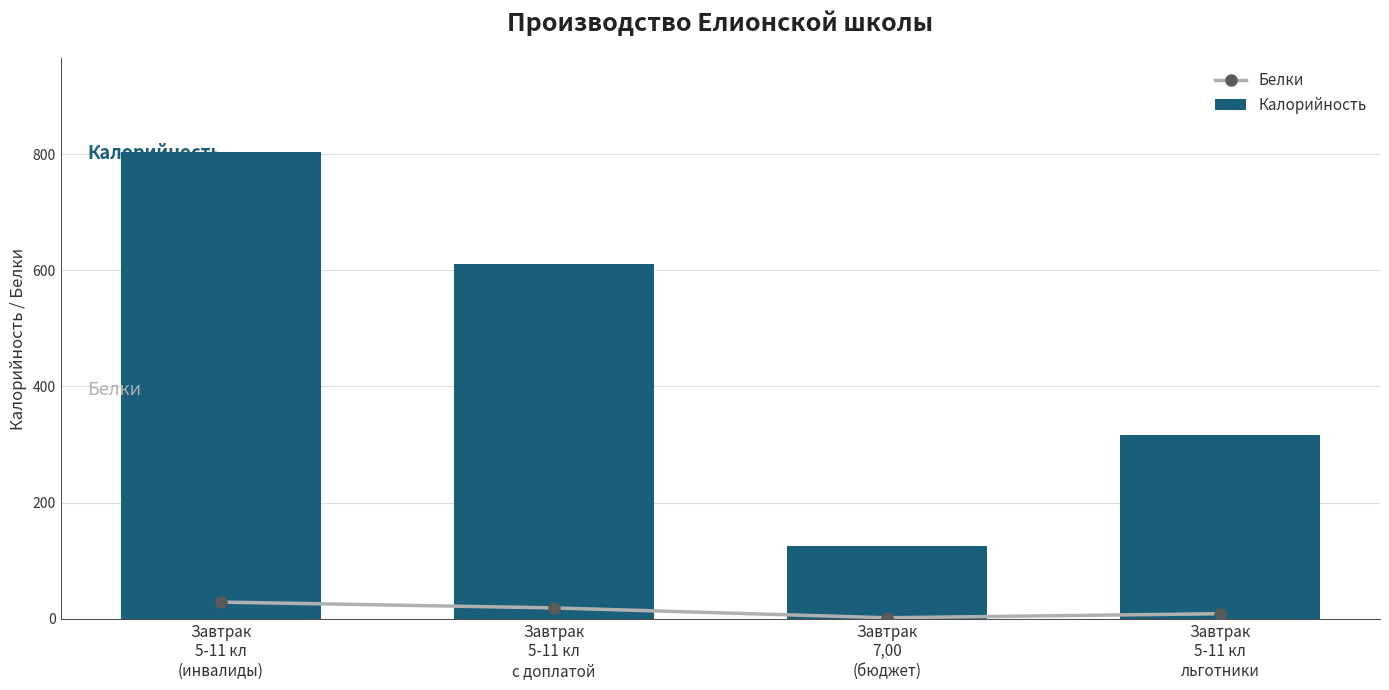

What is the label of the 1st bar from the right?

Завтрак
5-11 кл
льготники